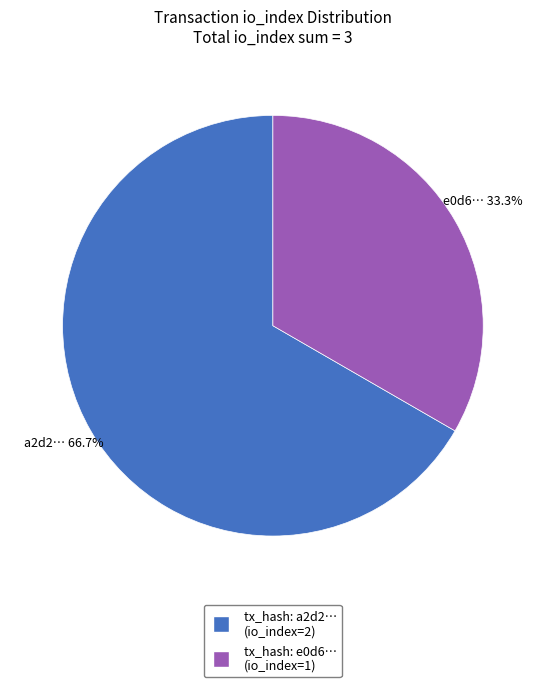

Is there any slice that represents more than half of the pie?

Yes